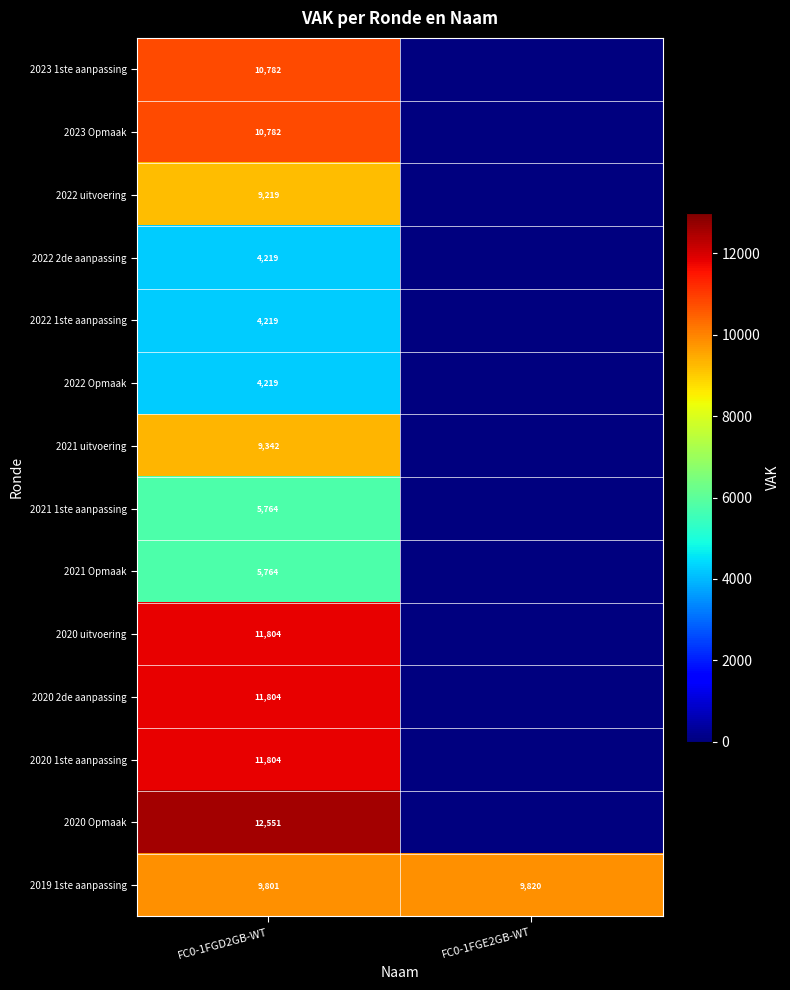

What is the difference between the highest and lowest values at FC0-1FGD2GB-WT?

8332